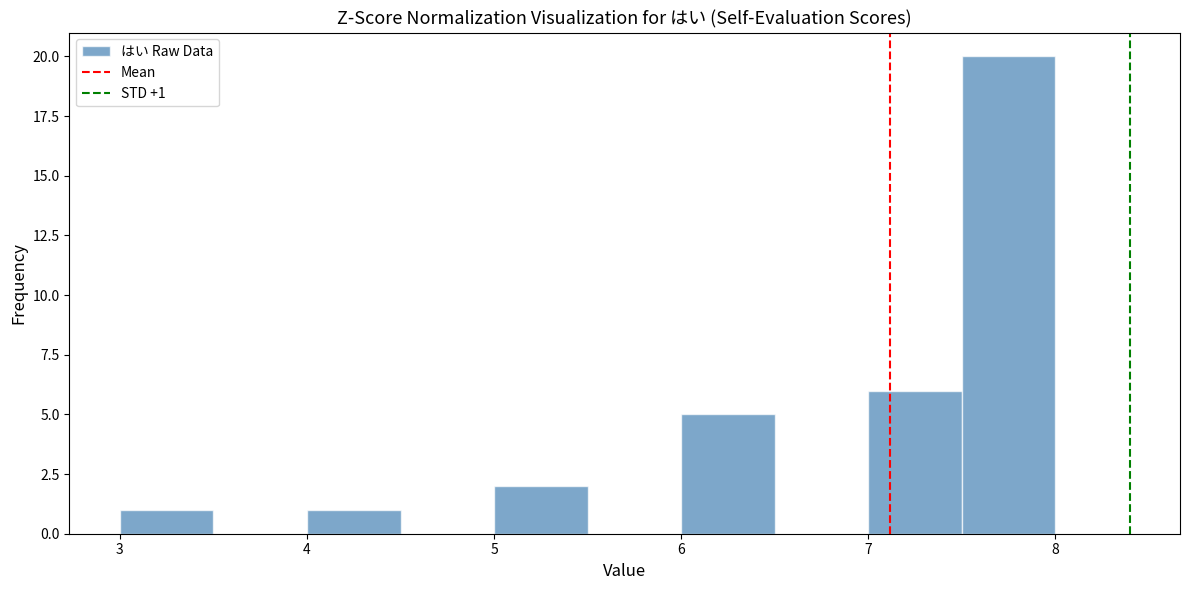

Which range on the x-axis has the tallest bar?

7.5 to 8.0